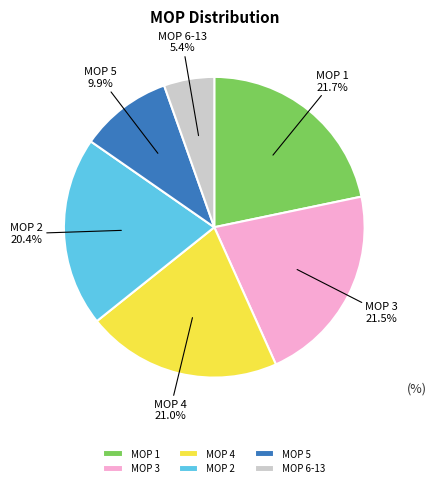

How much of the chart is everything except MOP 4?

79.0%